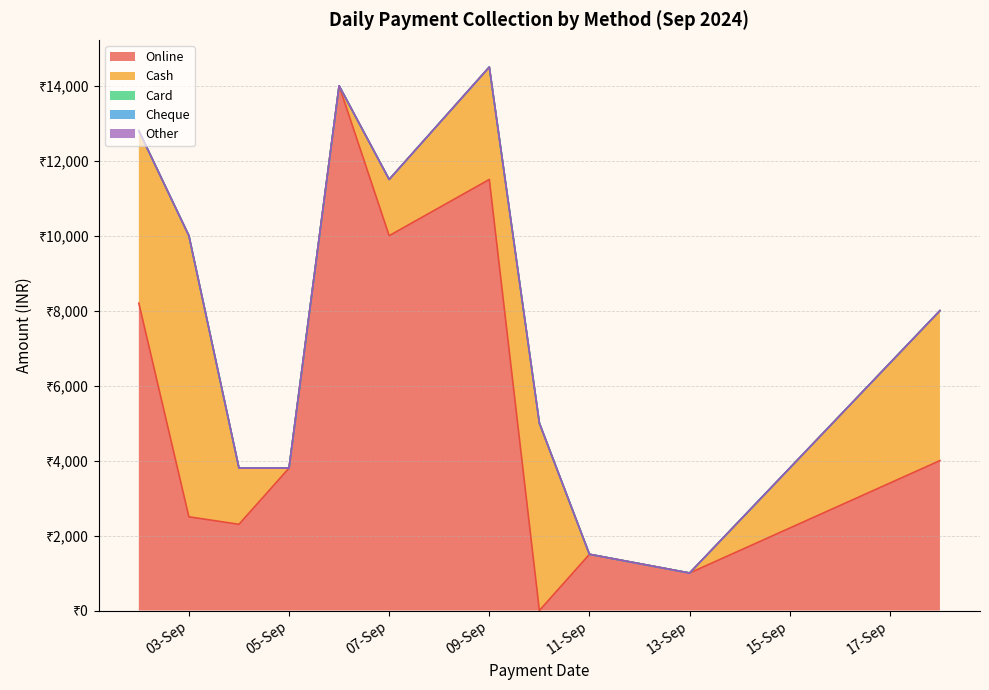

Which series has the largest total across all categories?

Online